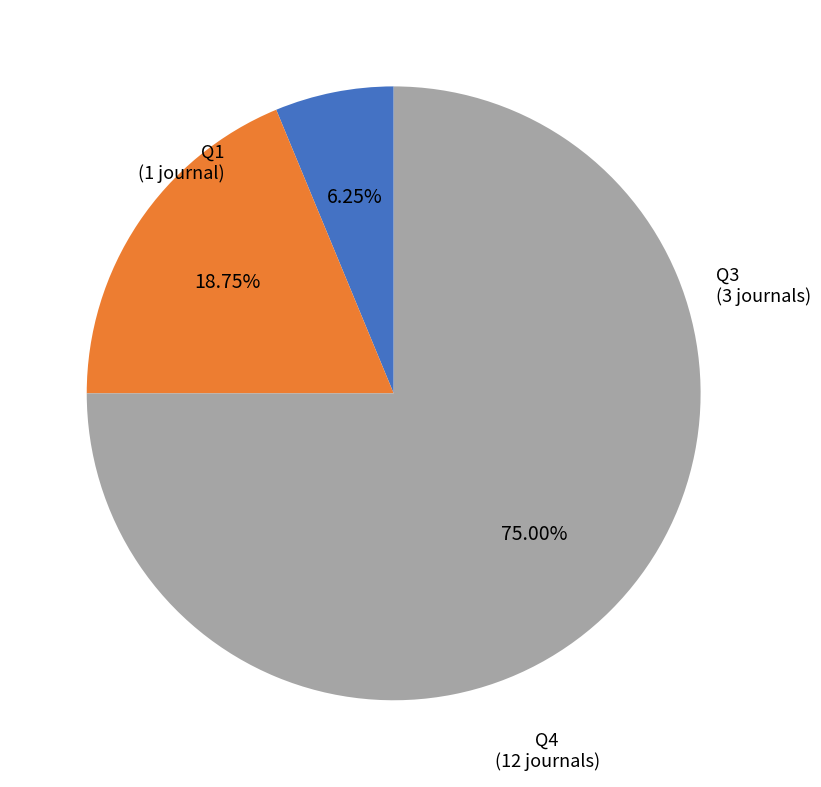

What is the largest slice in the pie chart?

Q4